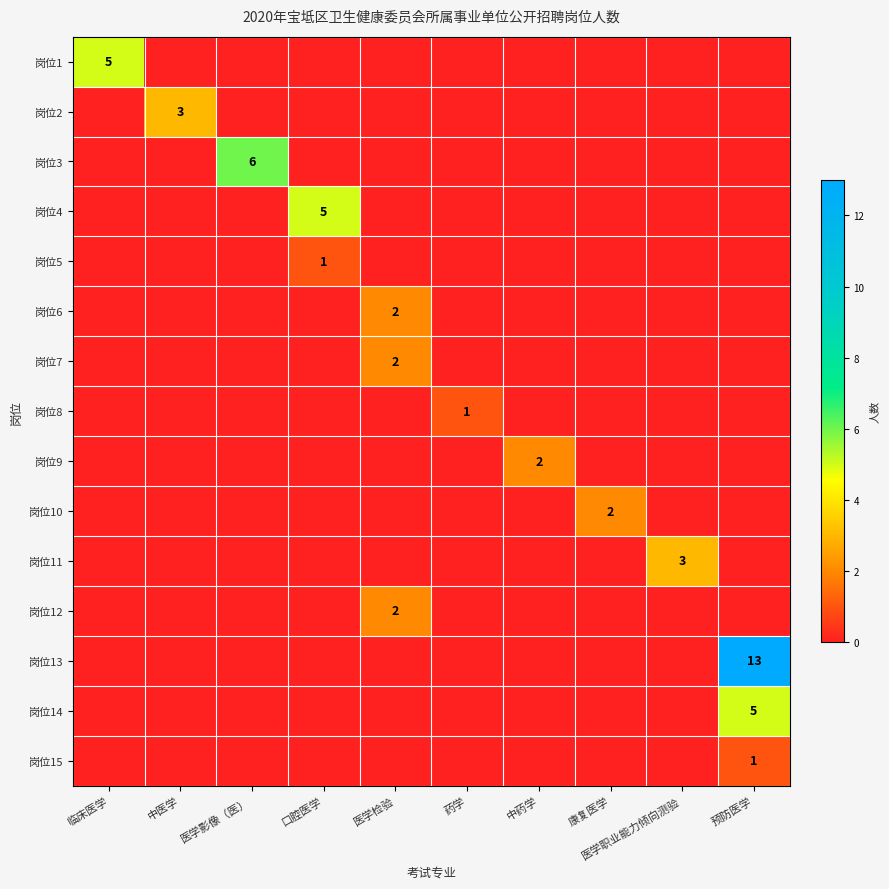

How many data points does each series have?

10